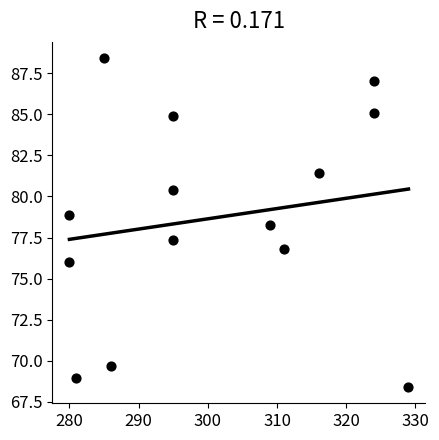

What is the range of X values (max minus min)?

49.0